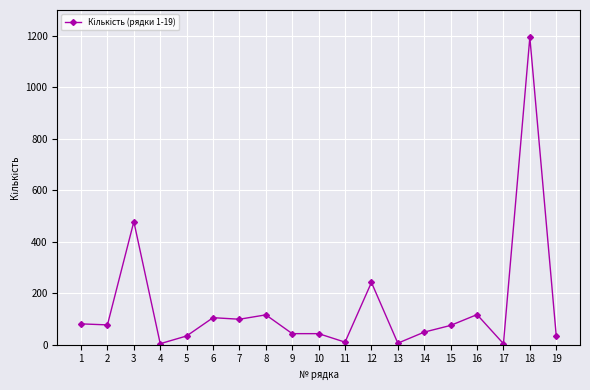

What is the value of the 8th point from the left?

116